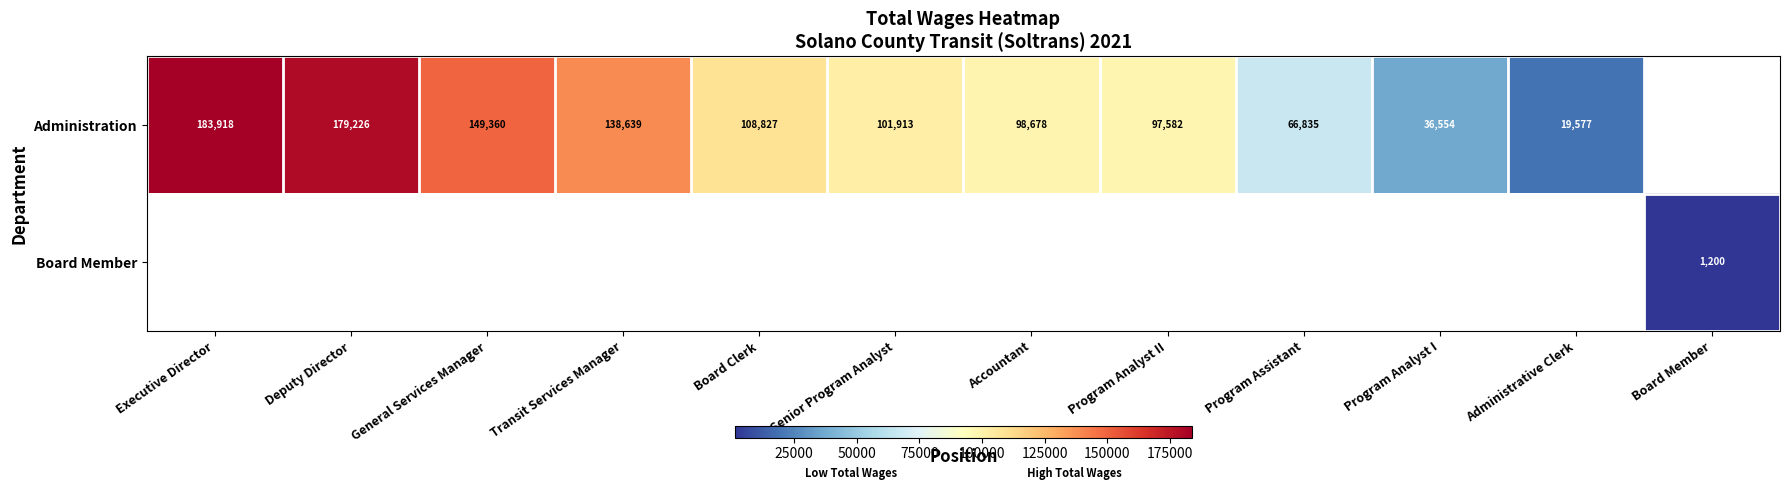

How many categories are shown in the chart?

12